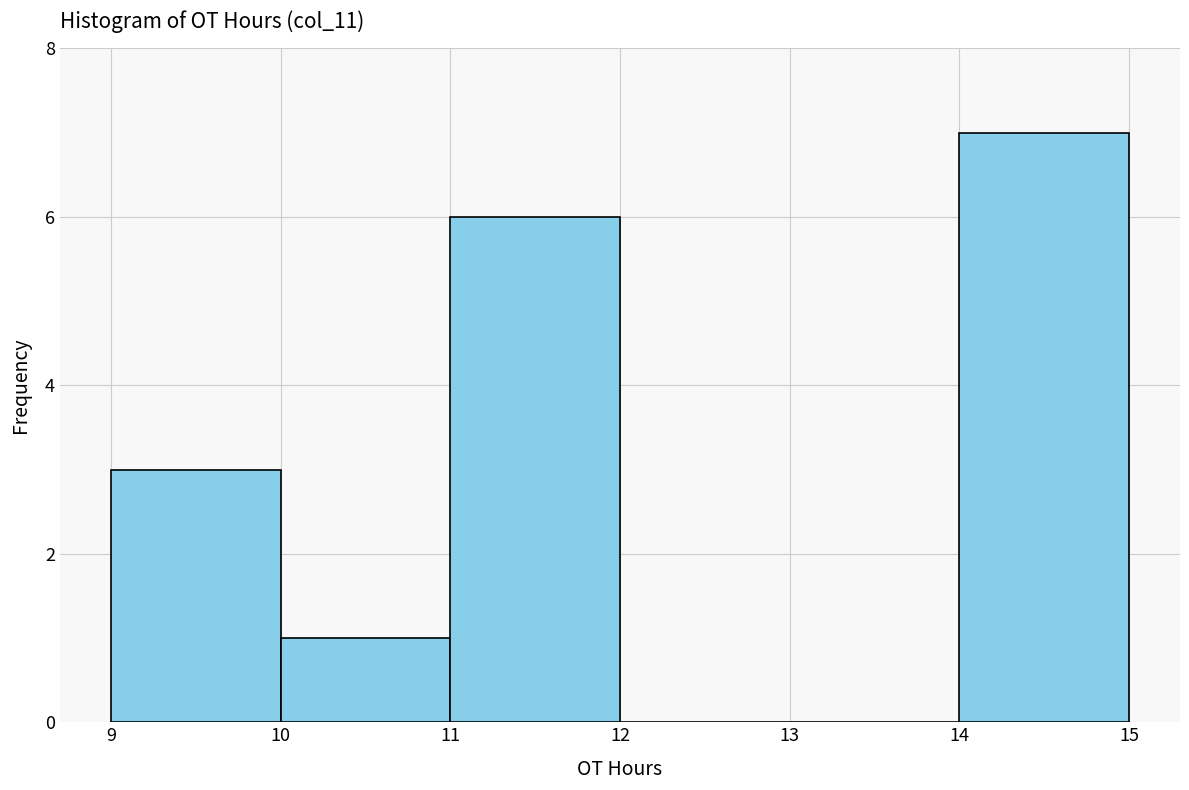

Reading left to right, transcribe this chart: for each bar, give the range it covers on the x-axis and its height. The values are not printed on the chart, so give them approximately, as read against the axis.

9 to 10: 3
10 to 11: 1
11 to 12: 6
12 to 13: 0
13 to 14: 0
14 to 15: 7